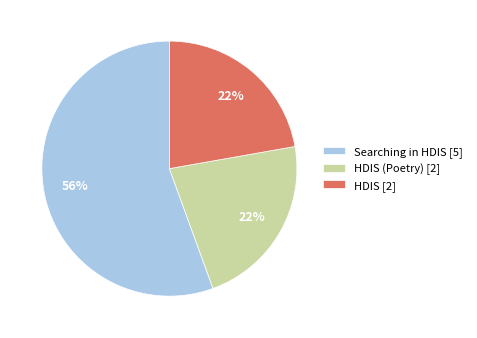

What is the largest slice in the pie chart?

Searching in HDIS [5]